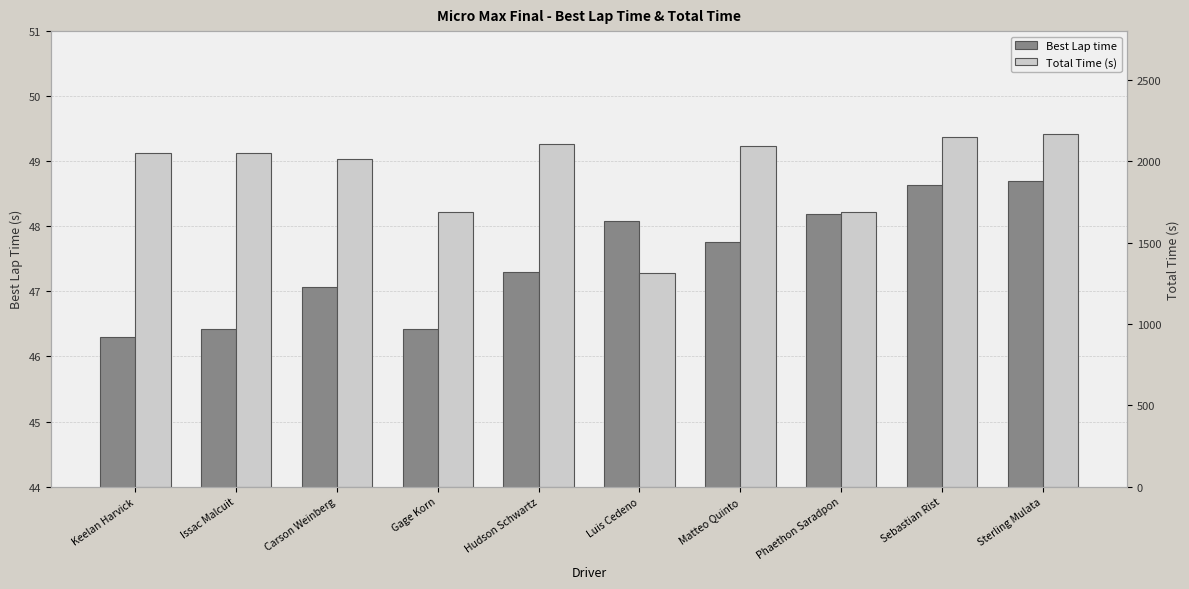

Where does the Best Lap time series first go above 47?

Carson Weinberg